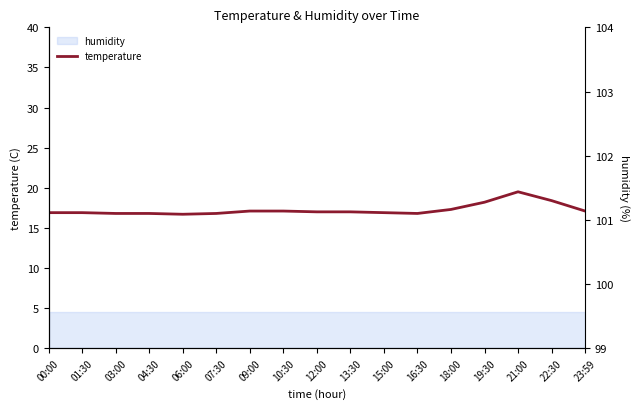

Reading left to right, extract all data points from this chart.

16.9	16.9	16.8	16.8	16.7	16.8	17.1	17.1	17.0	17.0	16.9	16.8	17.3	18.2	19.5	18.4	17.1